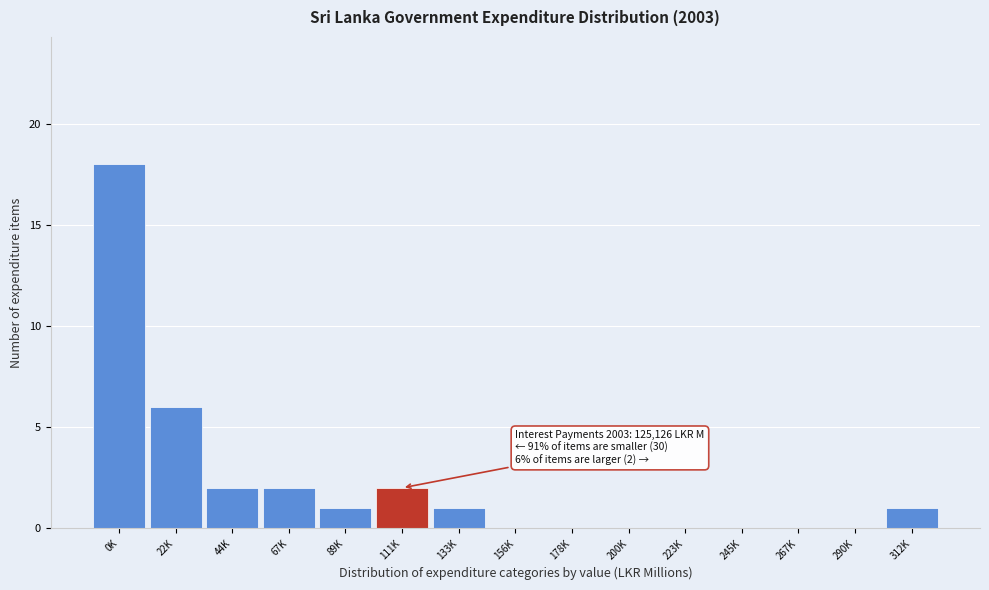

Reading right to left, list all the values displayed in this chart.

312K=1	290K=0	267K=0	245K=0	223K=0	200K=0	178K=0	156K=0	133K=1	111K=2	89K=1	67K=2	44K=2	22K=6	0K=18